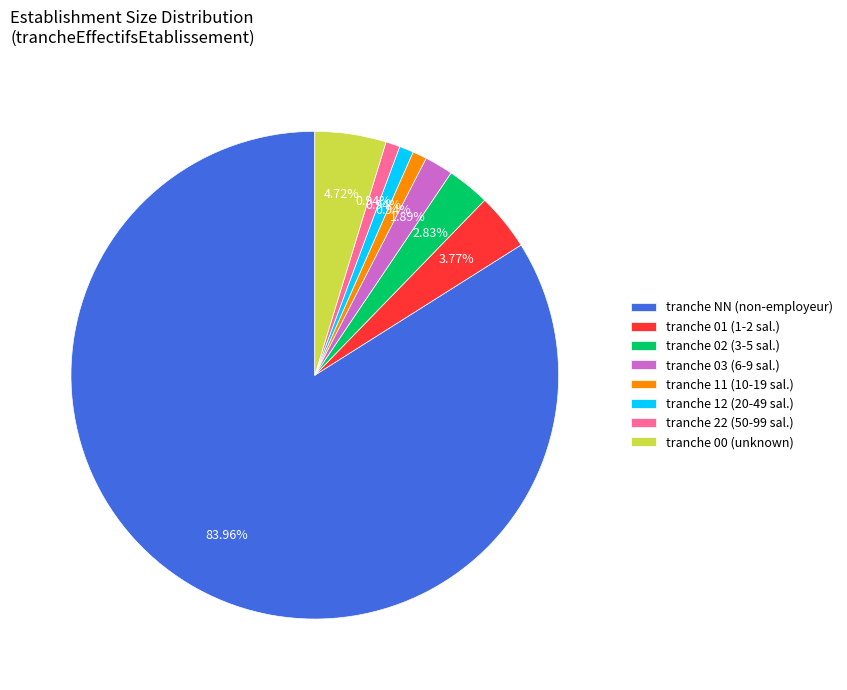

Does any single category account for the majority?

Yes